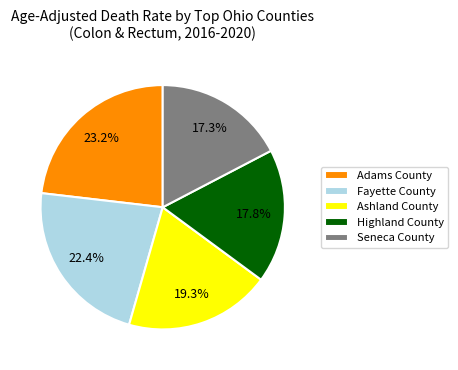

Between Fayette County and Seneca County, which is larger?

Fayette County